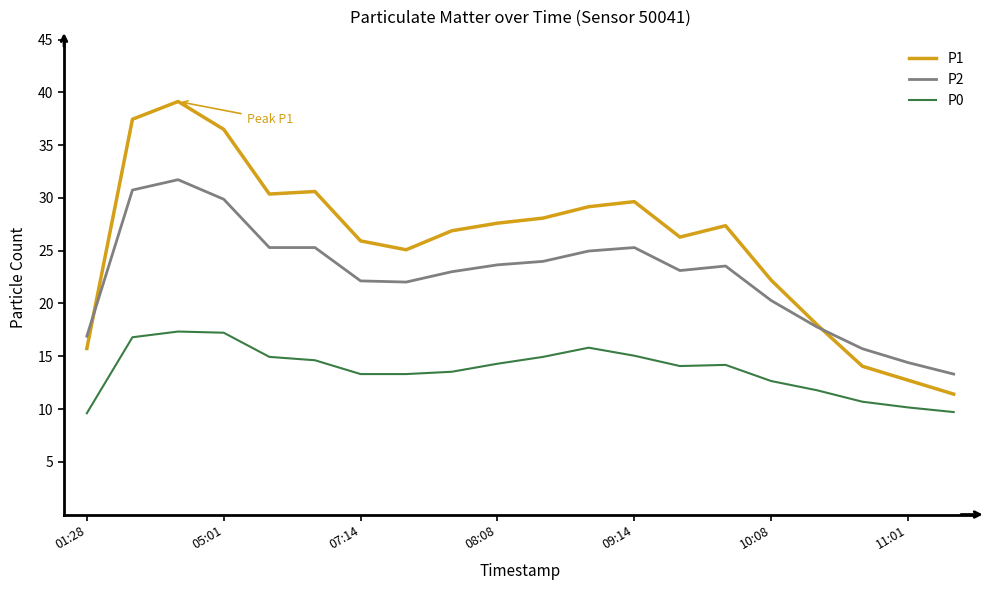

What is the lowest value of the P1 series?

11.4